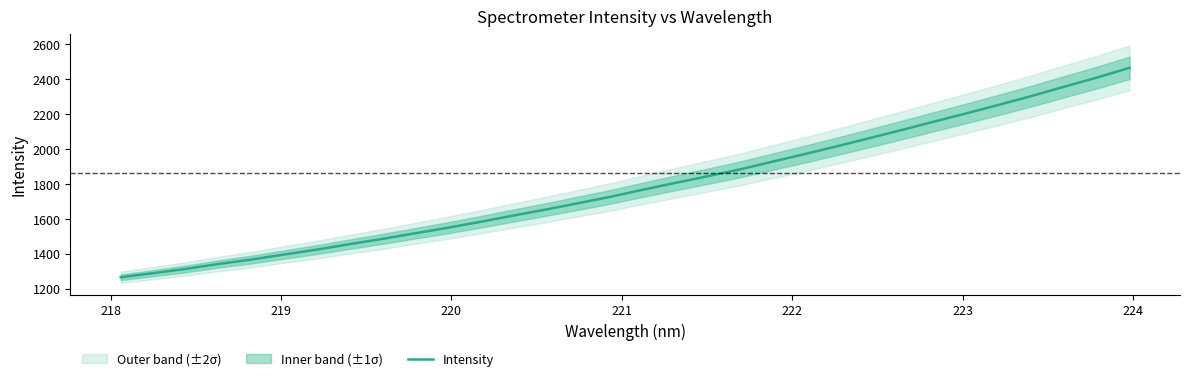

True or false: the data has more than 1 interior local peaks.

False